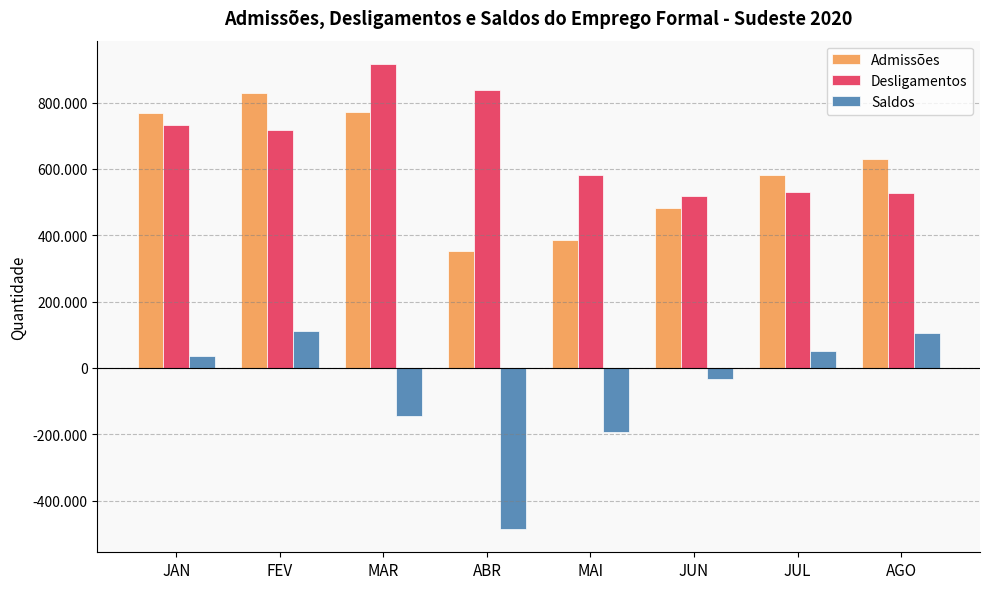

What is the difference between the Desligamentos values at AGO and MAI?

55686